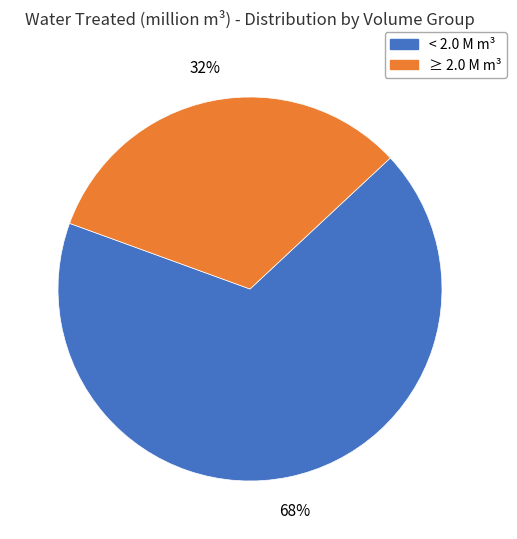

Is there a majority slice in this chart?

Yes